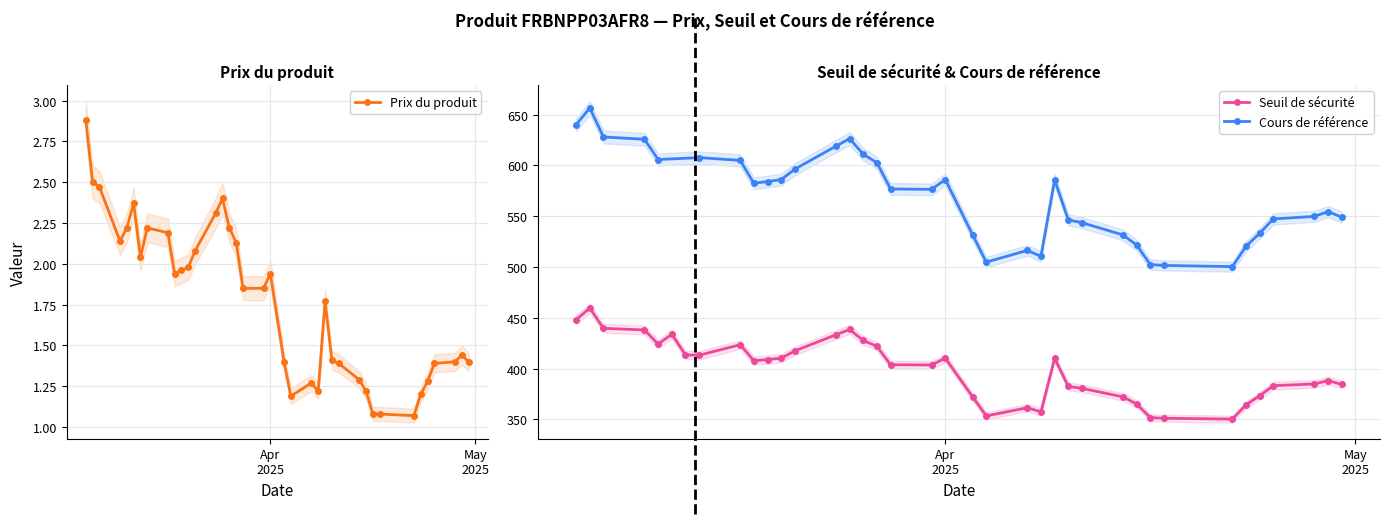

Rank the series by their maximum value, from highest to lowest.

Cours de référence, Seuil de sécurité, Prix du produit